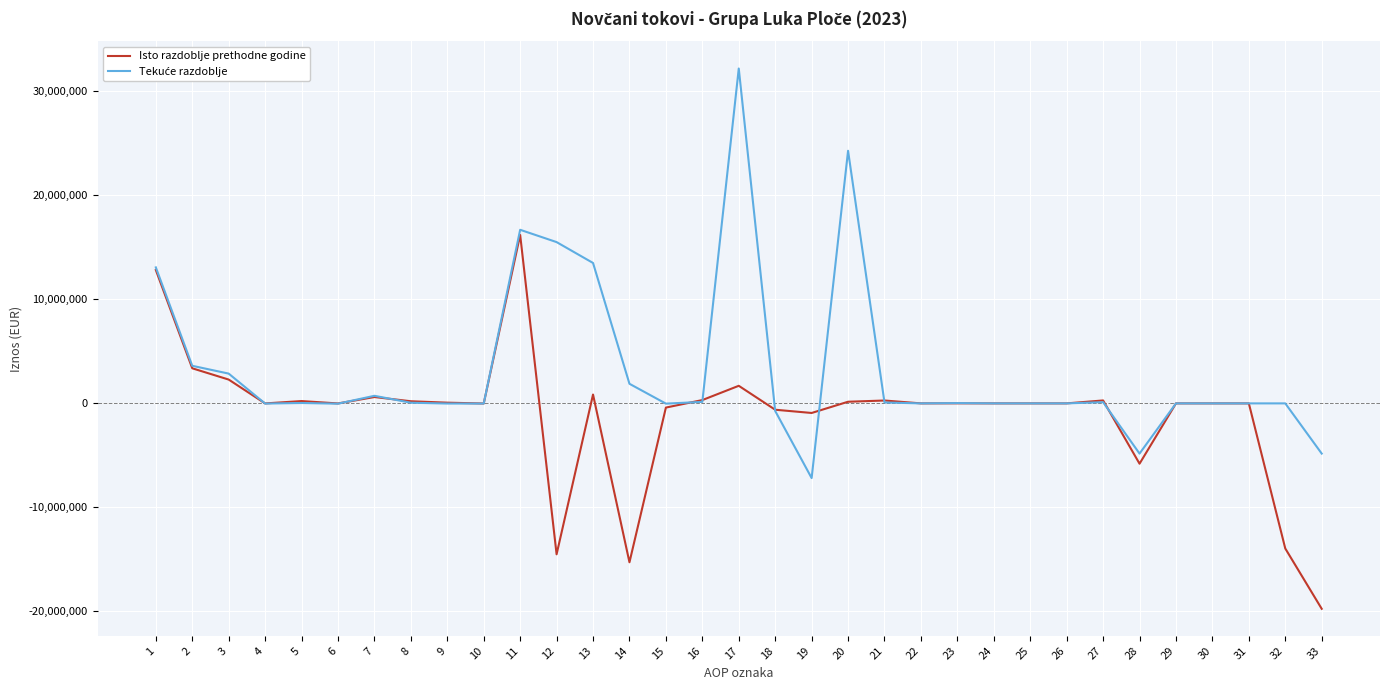

Which series changed the most between 4 and 33?

Isto razdoblje prethodne godine